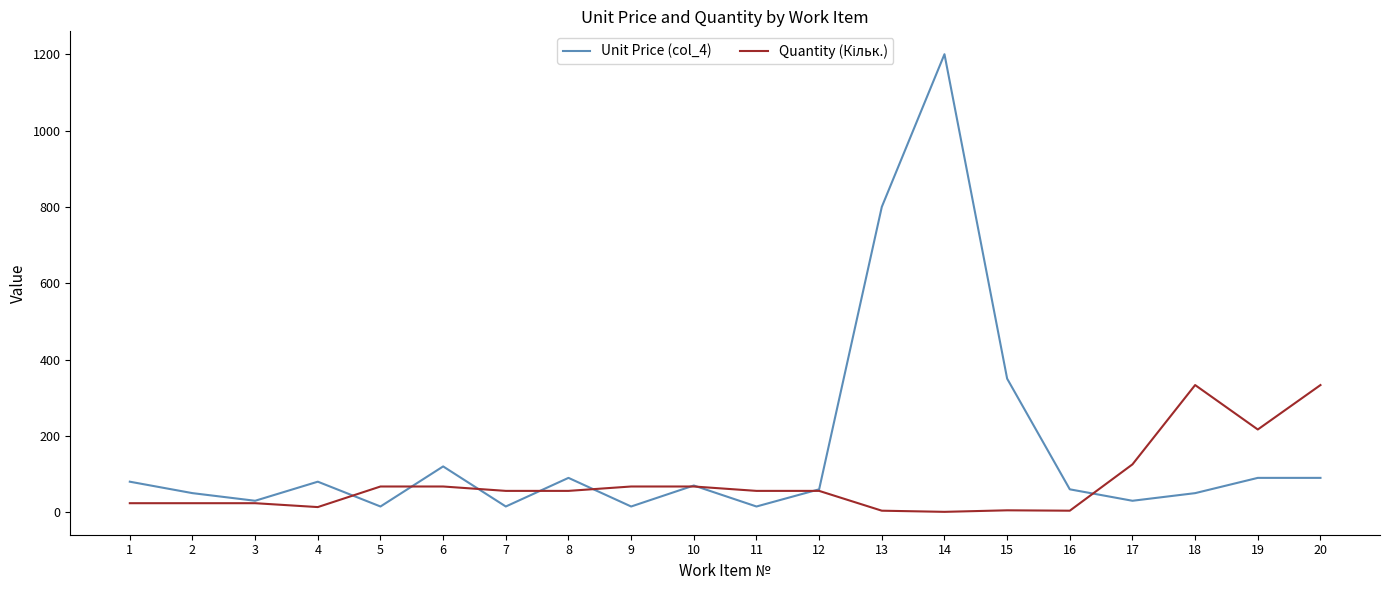

Which series has the largest range (max minus min)?

Unit Price (col_4)